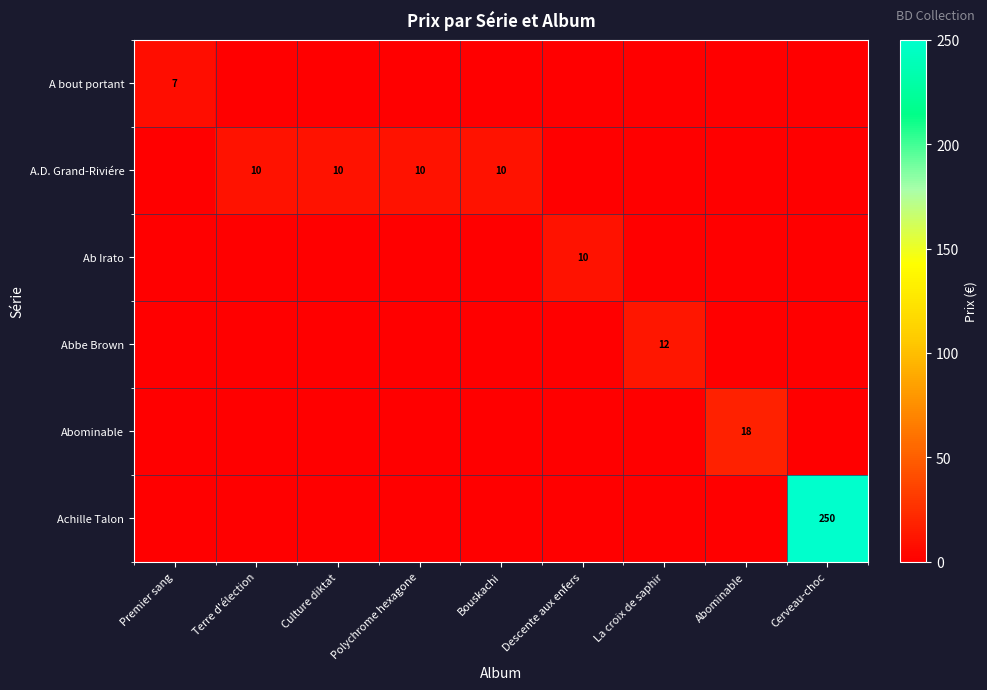

At how many categories does at least one series exceed 94?

1